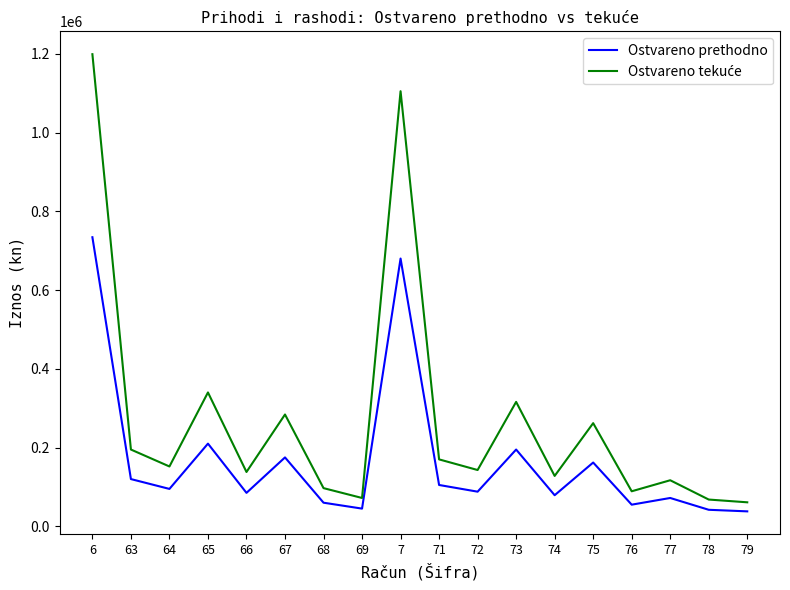

At which category is the sum across all series the highest?

6